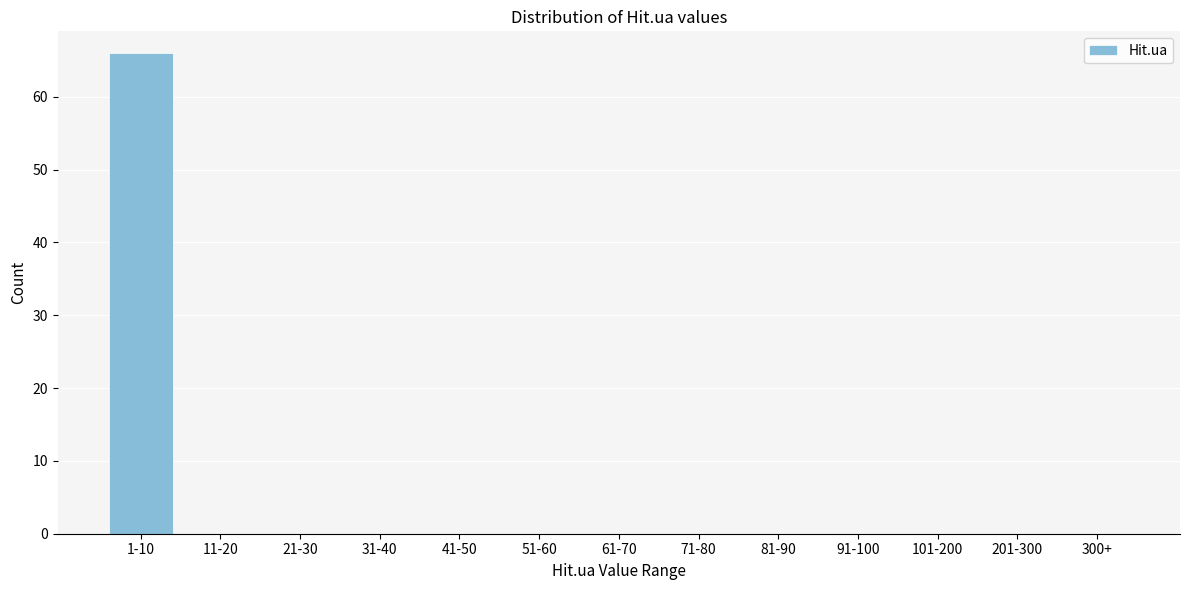

Reading left to right, list all the values displayed in this chart.

1-10=66	11-20=0	21-30=0	31-40=0	41-50=0	51-60=0	61-70=0	71-80=0	81-90=0	91-100=0	101-200=0	201-300=0	300+=0